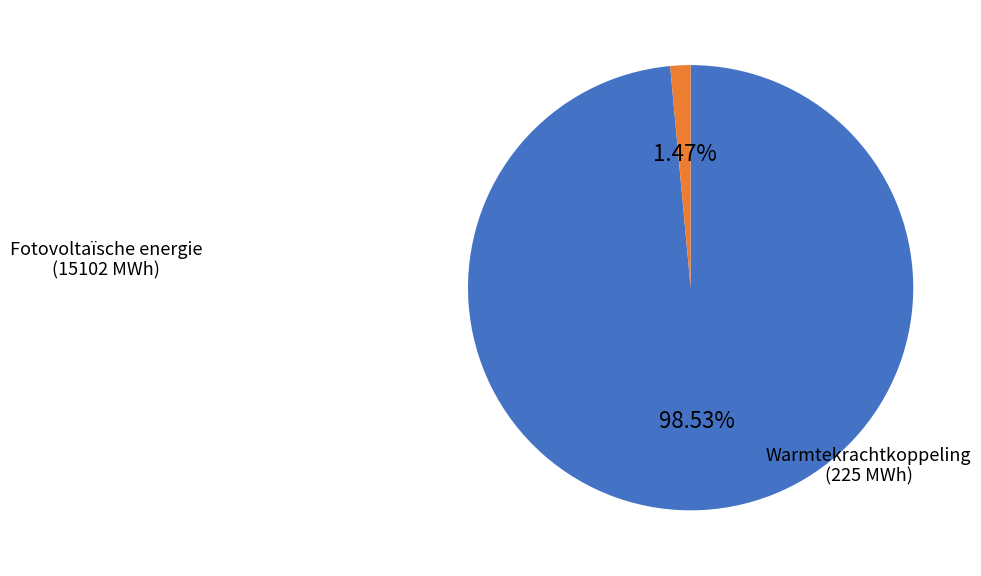

Is there a majority slice in this chart?

Yes